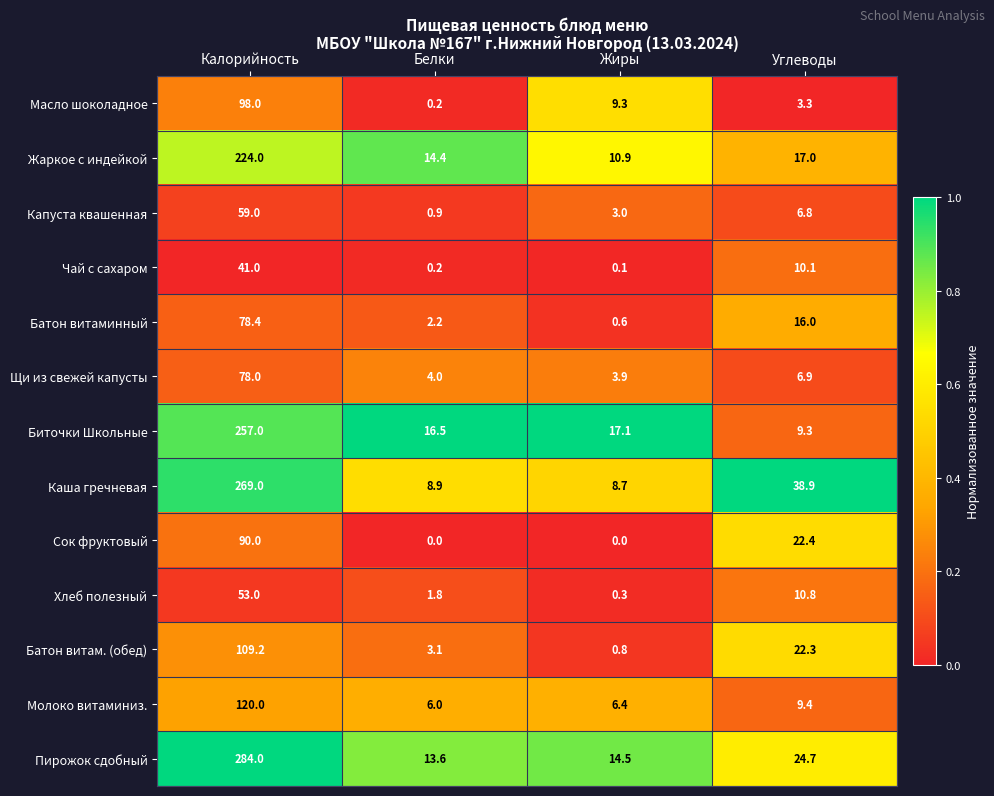

Which series has the largest range (max minus min)?

Пирожок сдобный